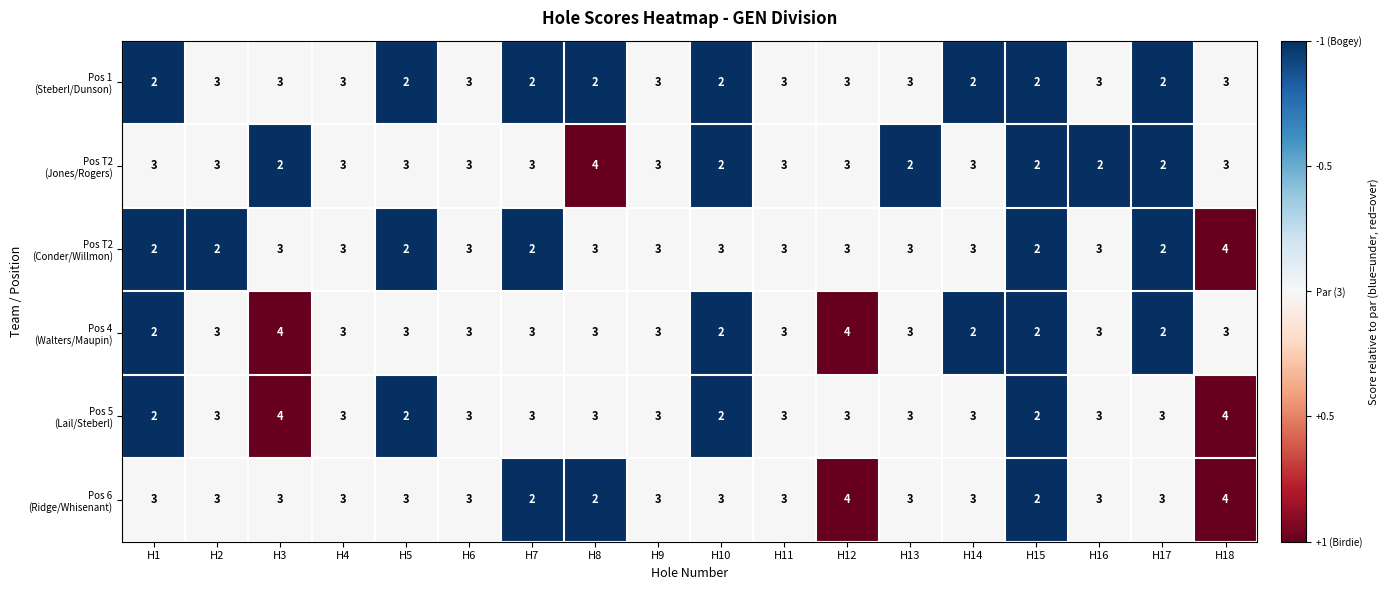

At which category is the sum across all series the highest?

H18